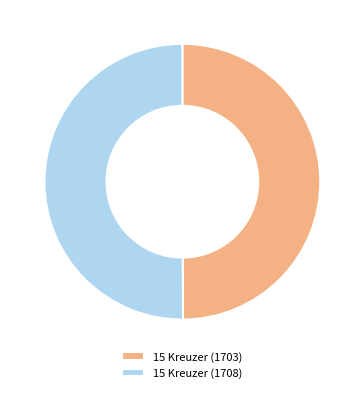

How many segments does this pie chart have?

2